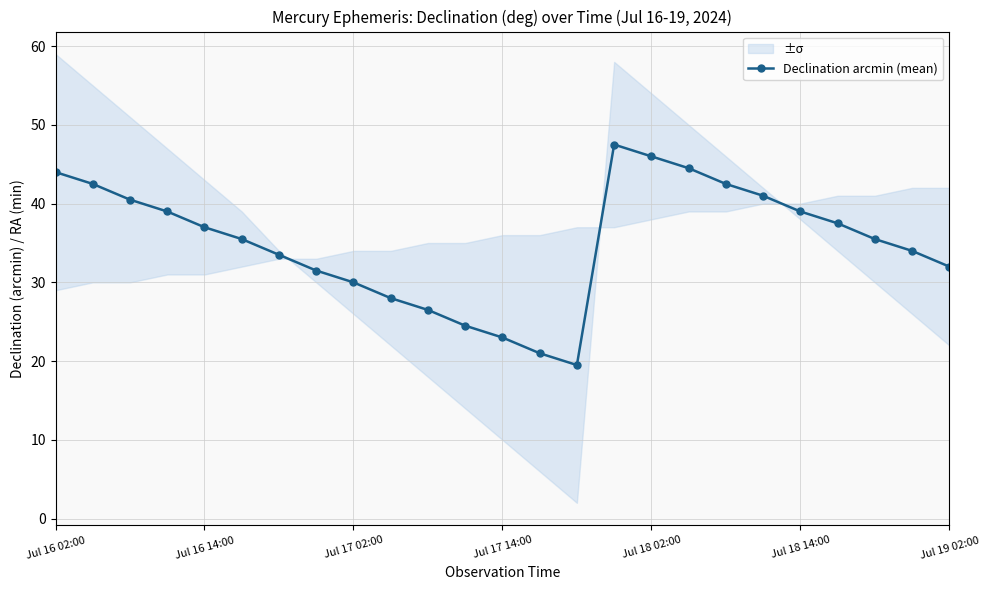

How many categories are shown in the chart?

25